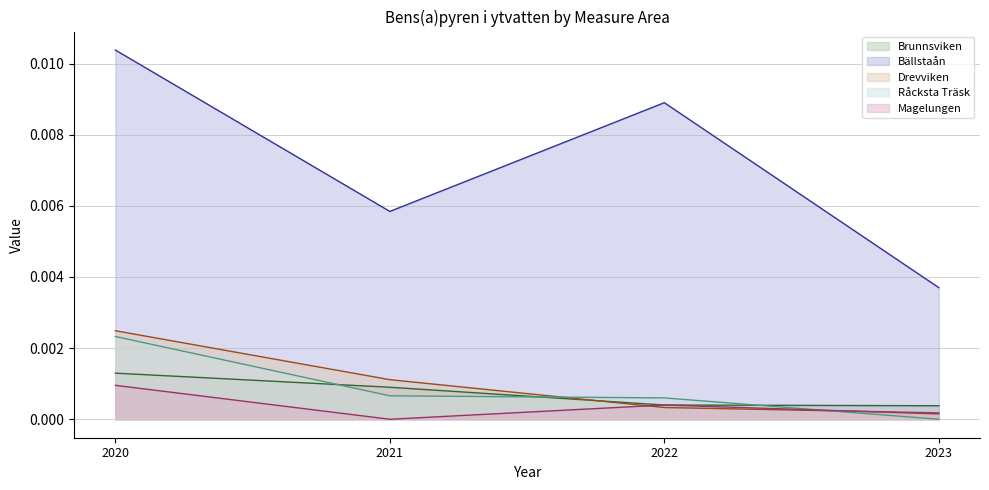

How many positive values does the Magelungen series have?

3